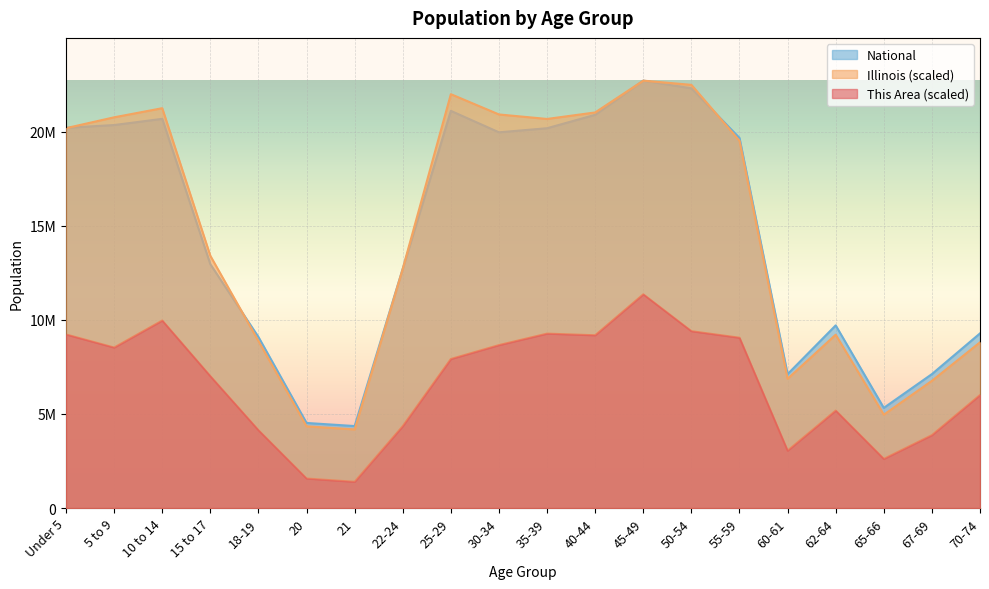

What value does the This Area series have at 22-24?

4350304.8